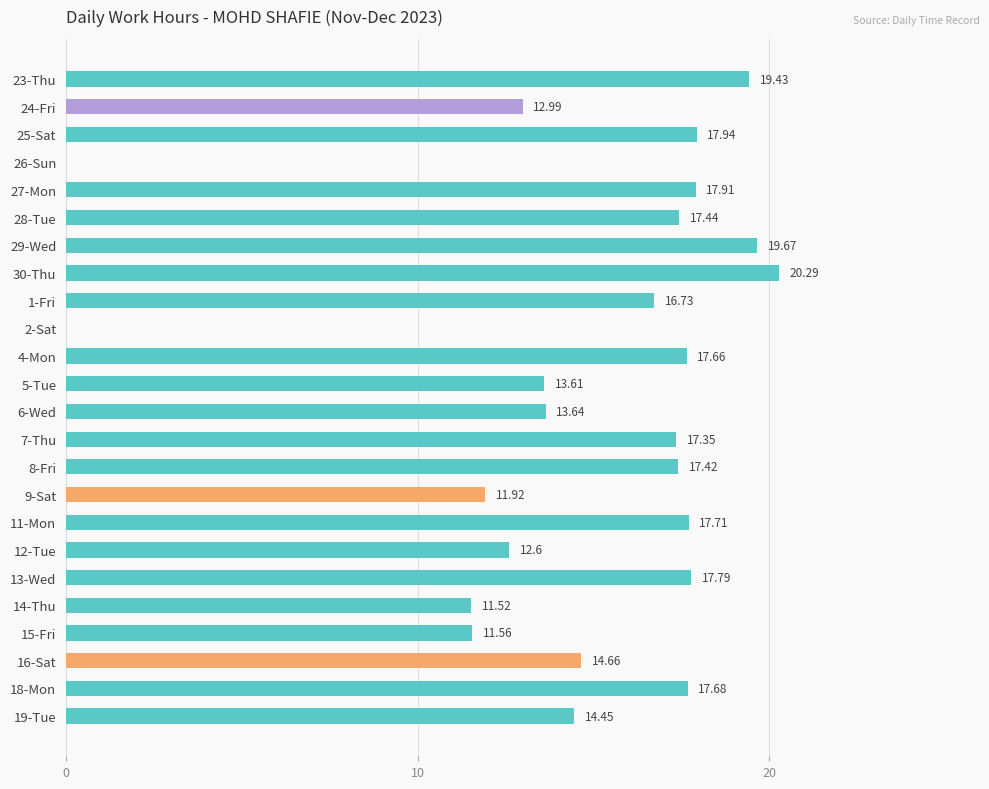

What is the sum of the values at 9-Sat and 11-Mon?

29.6